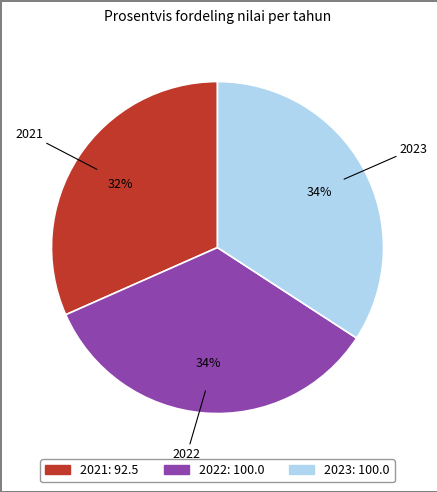

Do 2021 and 2022 together represent more than half of the pie?

Yes